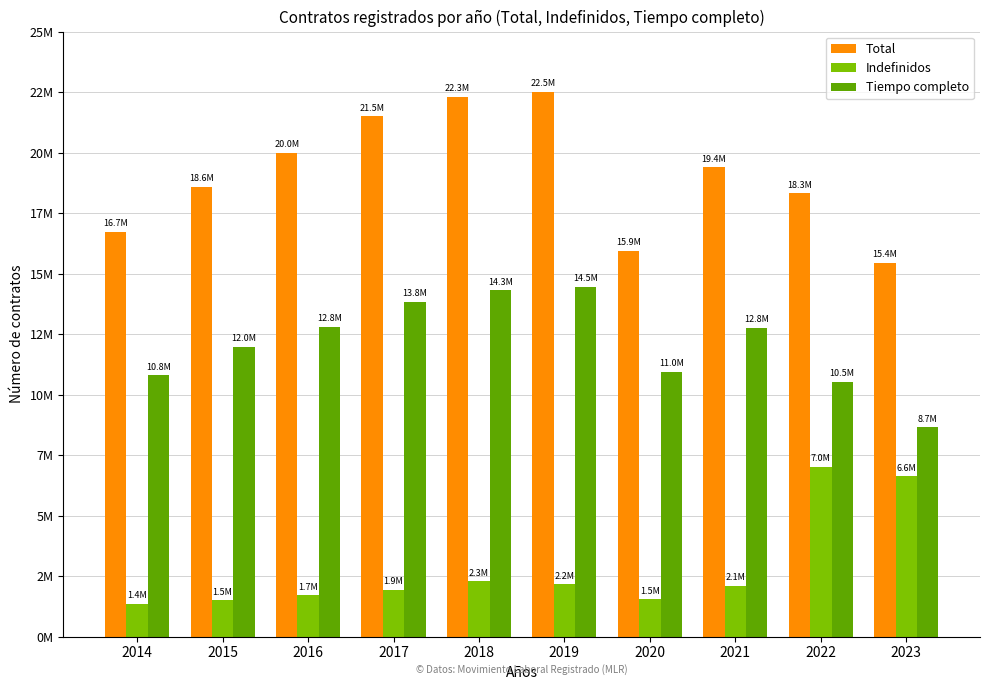

What is the maximum value shown in the chart?

22512221